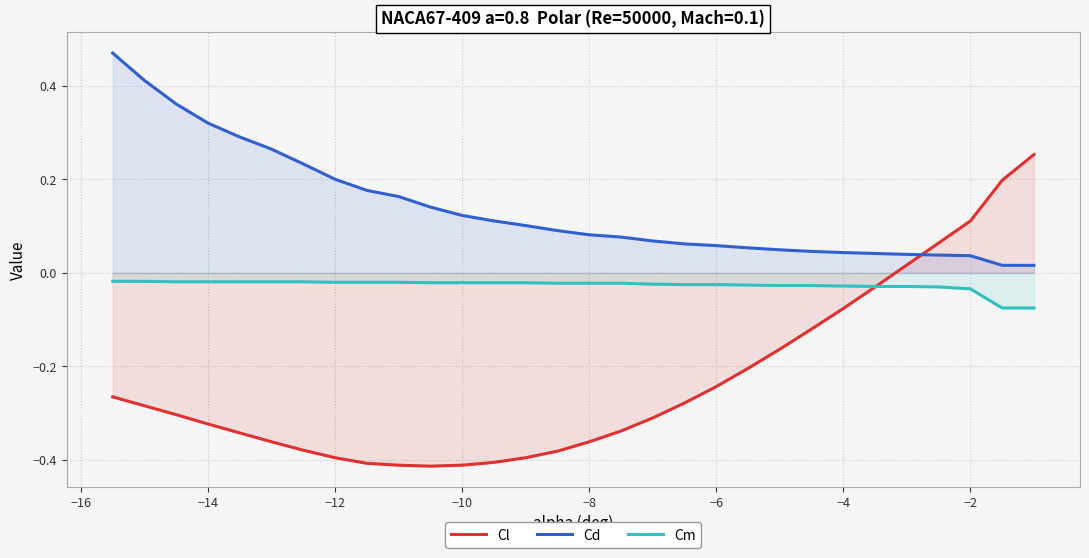

Which series has the largest range (max minus min)?

Cl